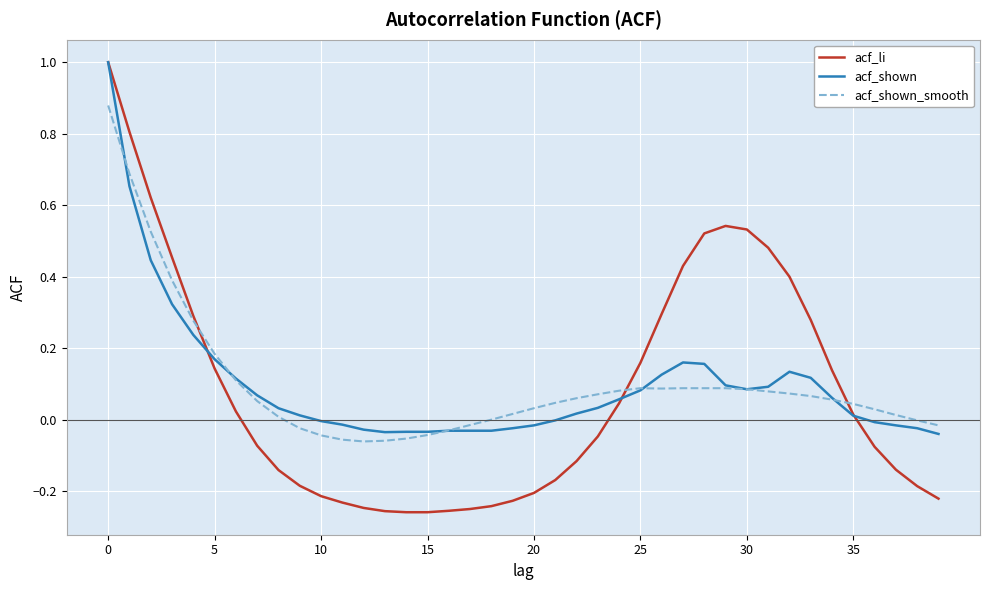

What is the highest value of the acf_shown series?

1.0